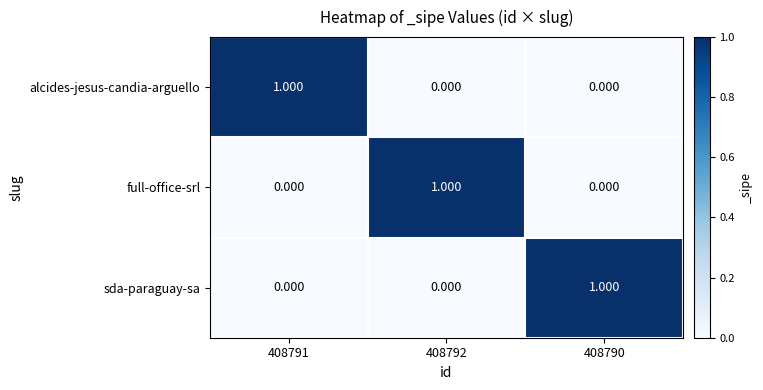

How many data points in sda-paraguay-sa are above 0?

1